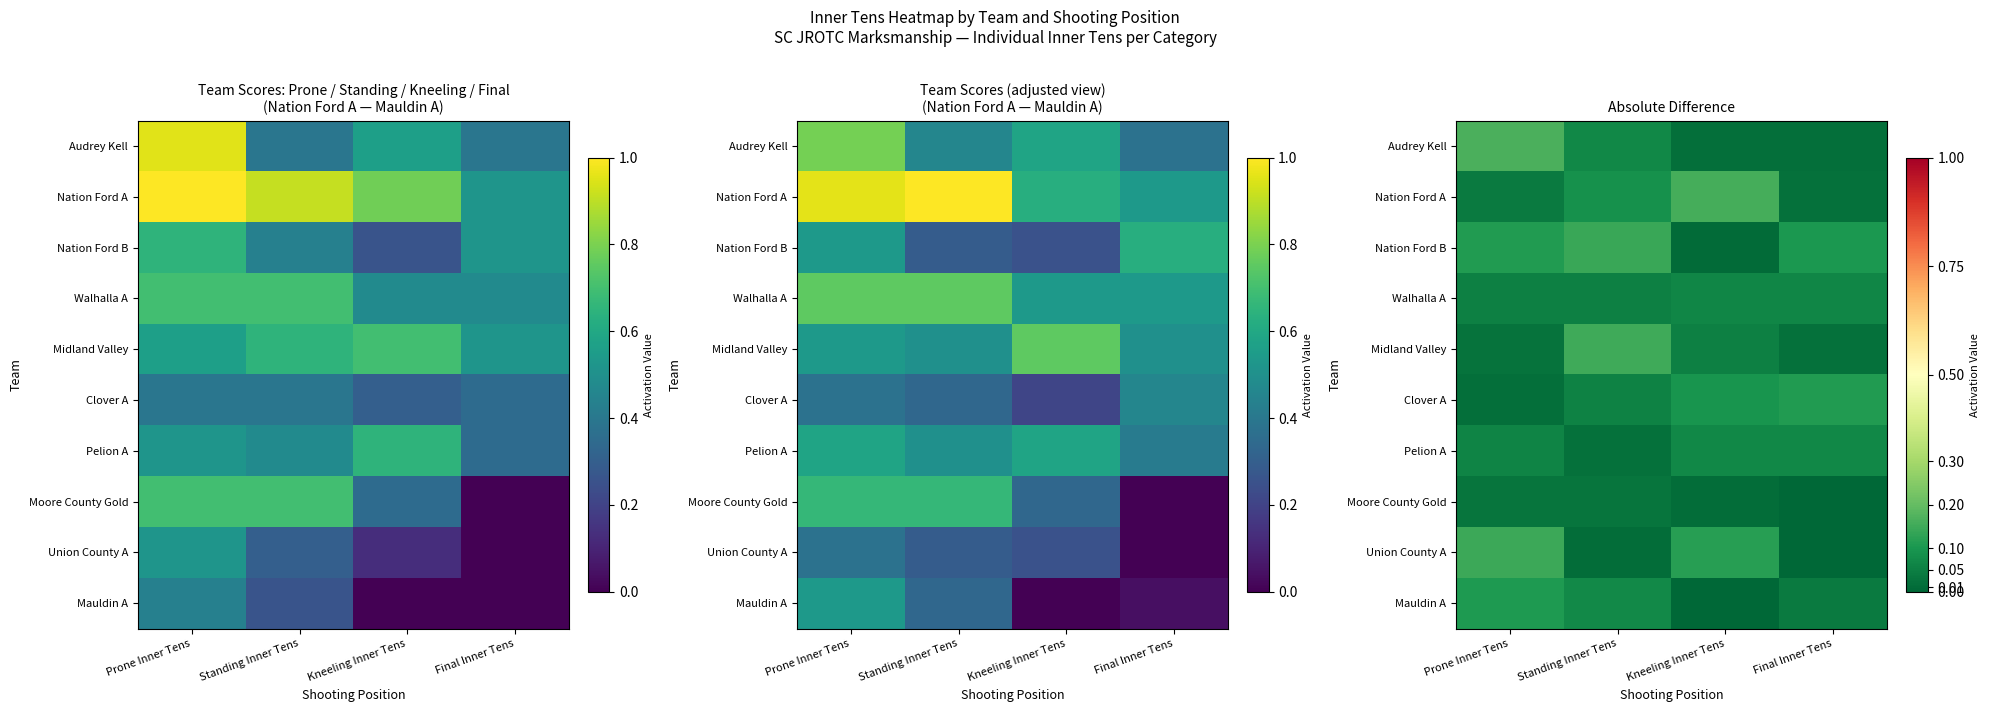

At which label is Mauldin A closest to 0?

Kneeling Inner Tens